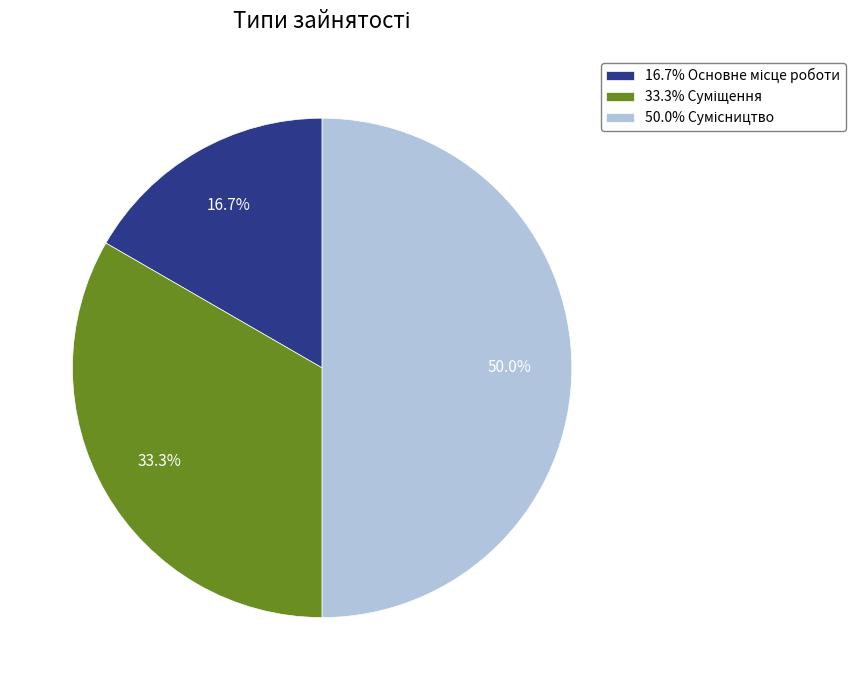

How many slices are in this pie chart?

3